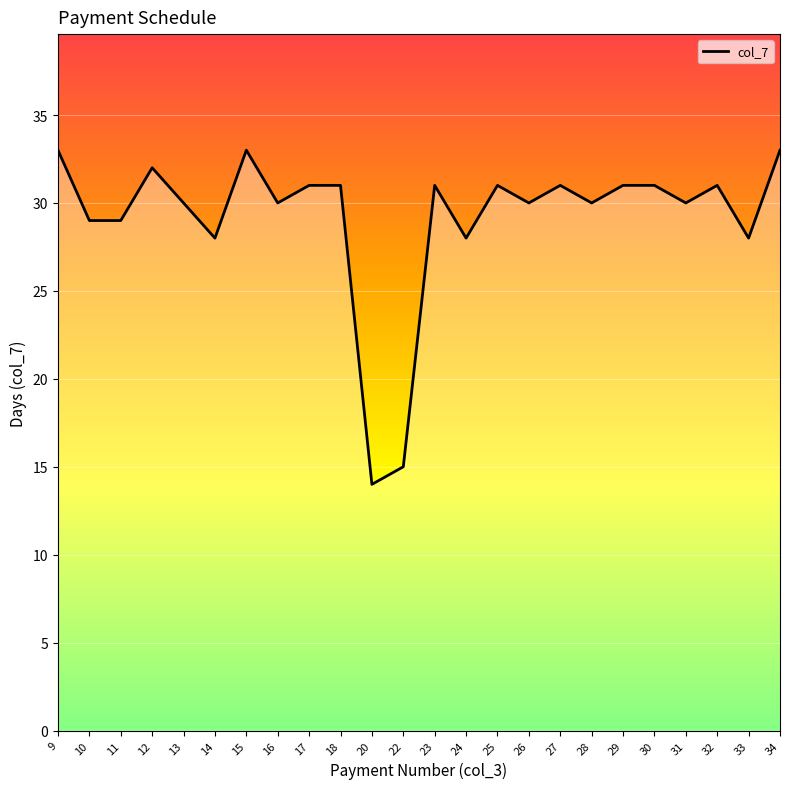

Read the value at 17, to the nearest 10.

30